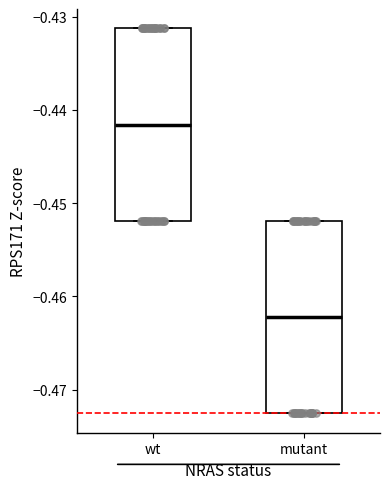

Reading left to right, read every box against the y-axis: the position of its median line, the range the box covers, and the ends of its whiskers. The values are not printed on the chart, so give them approximately, as read against the axis.

wt: median -0.442, box -0.452 to -0.431, whiskers -0.452 to -0.431
mutant: median -0.462, box -0.473 to -0.452, whiskers -0.473 to -0.452